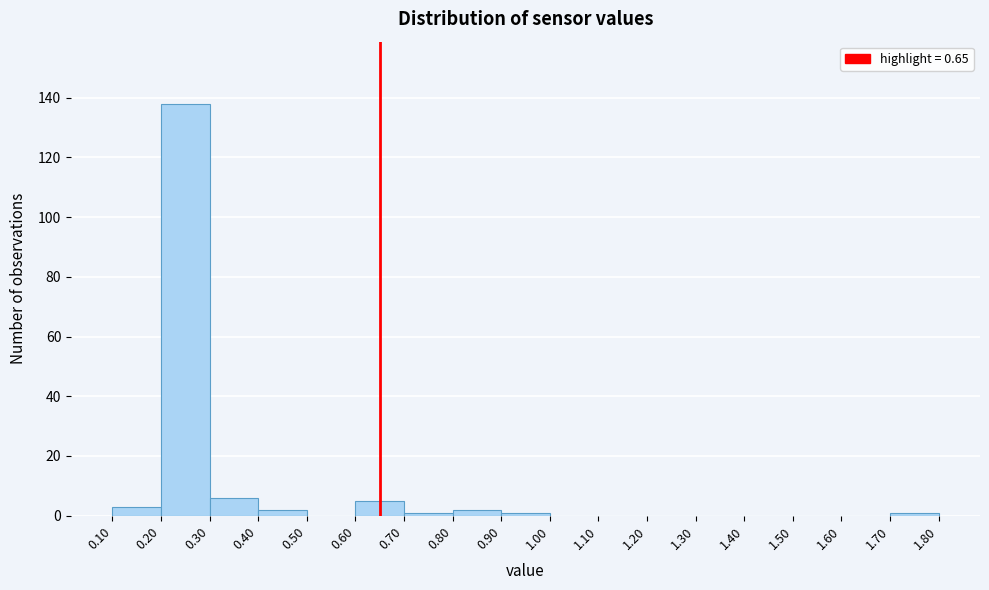

Reading left to right, transcribe this chart: for each bar, give the range it covers on the x-axis and its height. The values are not printed on the chart, so give them approximately, as read against the axis.

0.10 to 0.20: 4
0.20 to 0.30: 138
0.30 to 0.40: 6
0.40 to 0.50: 2
0.50 to 0.60: 0
0.60 to 0.70: 6
0.70 to 0.80: under 2
0.80 to 0.90: 2
0.90 to 1.00: under 2
1.00 to 1.10: 0
1.10 to 1.20: 0
1.20 to 1.30: 0
1.30 to 1.40: 0
1.40 to 1.50: 0
1.50 to 1.60: 0
1.60 to 1.70: 0
1.70 to 1.80: under 2